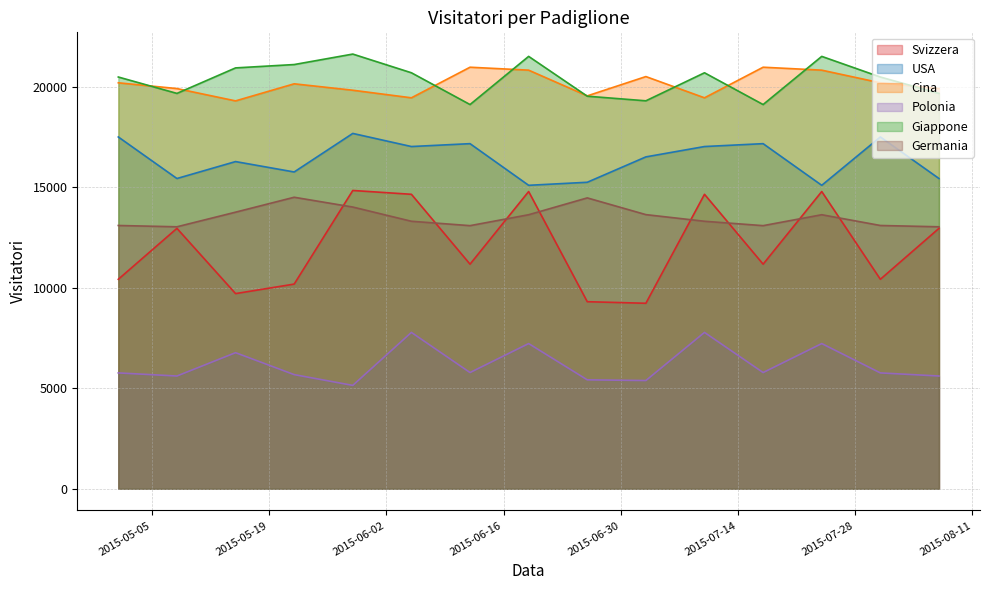

True or false: Svizzera and USA intersect in this chart.

False